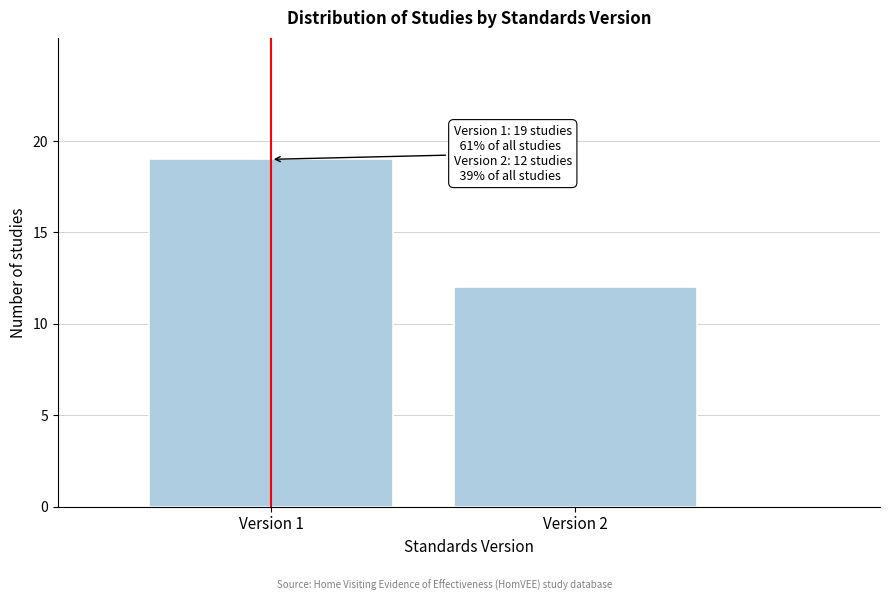

Reading left to right, what are all the values shown in this chart?

Version 1=19	Version 2=12